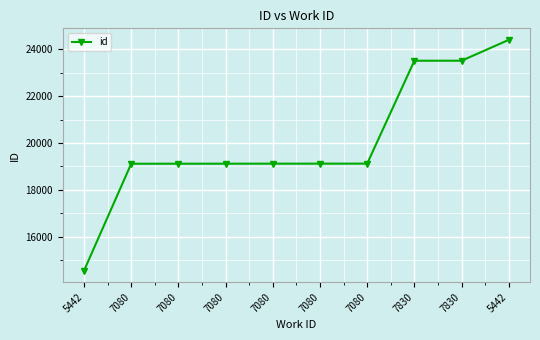

How many distinct data groups are displayed?

1